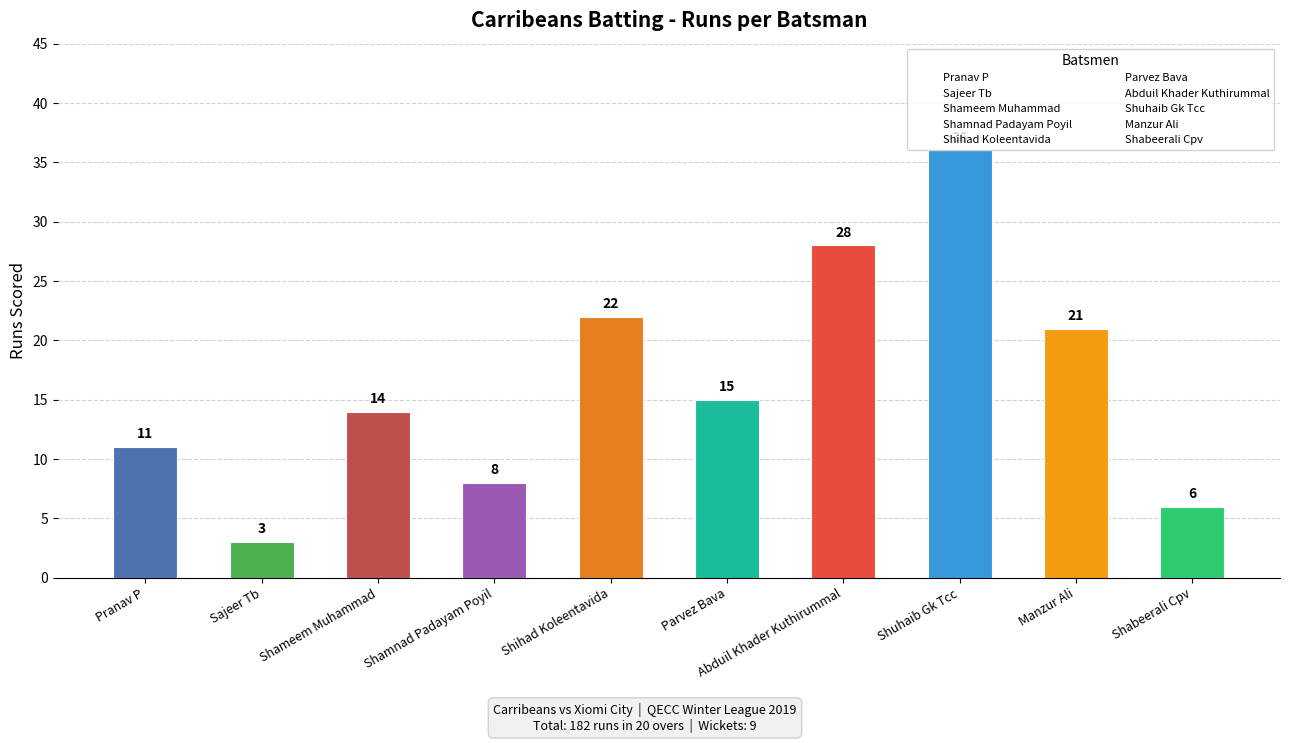

How many bars are there in total?

10